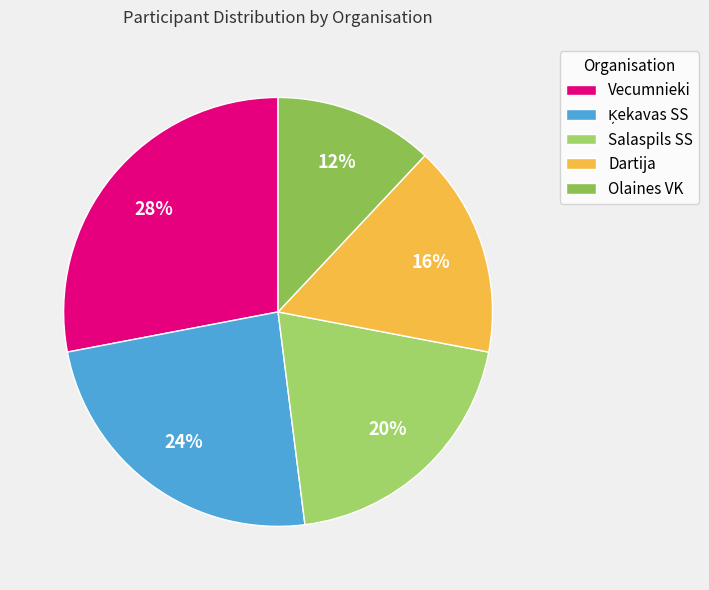

To the nearest percent, what portion does Salaspils SS represent?

20%